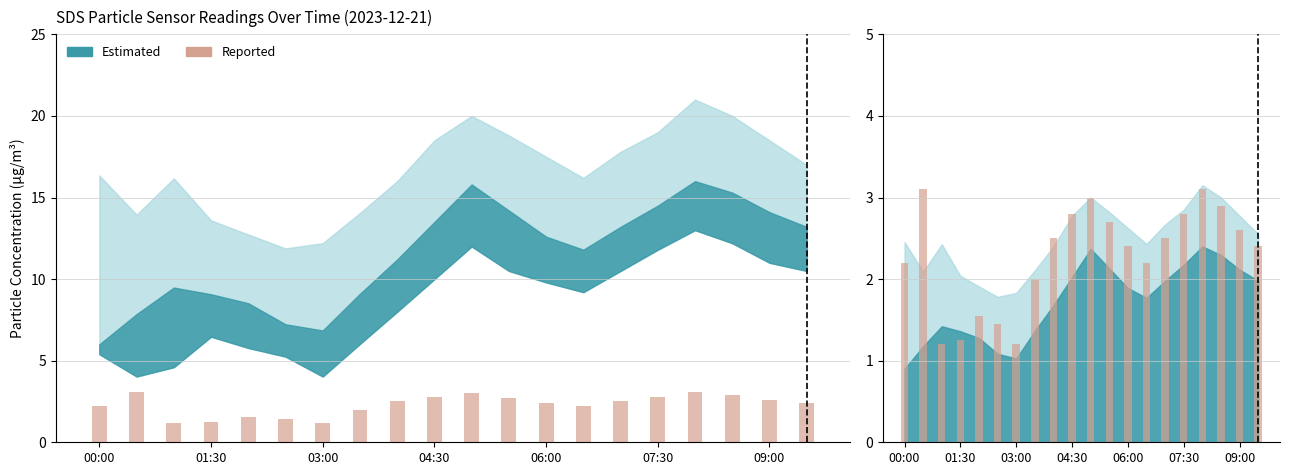

Reading left to right, transcribe all the data shown in this chart.

2.2	3.1	1.2	1.2	1.6	1.4	1.2	2.0	2.5	2.8	3.0	2.7	2.4	2.2	2.5	2.8	3.1	2.9	2.6	2.4